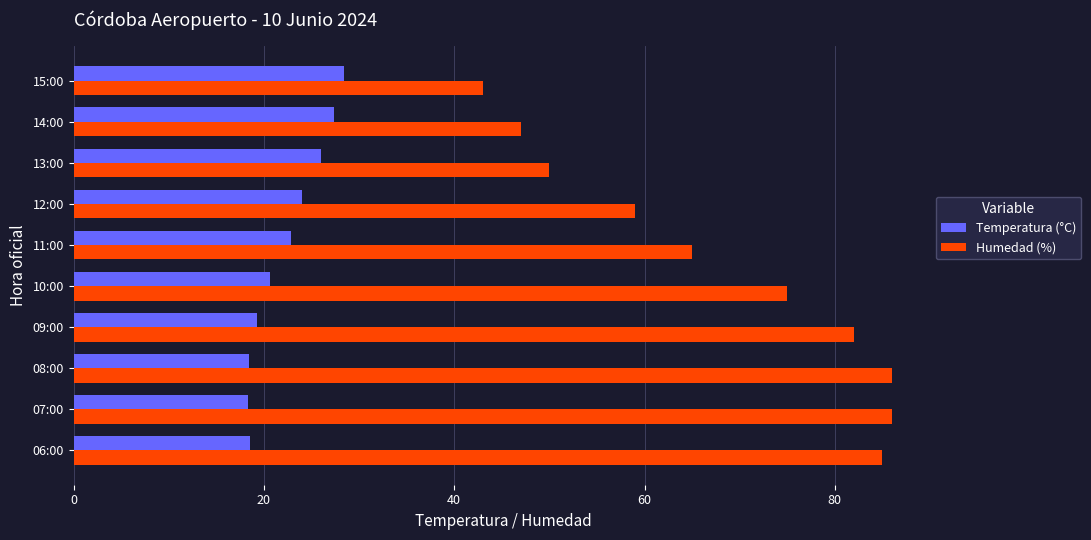

What is the greatest value displayed?

86.0